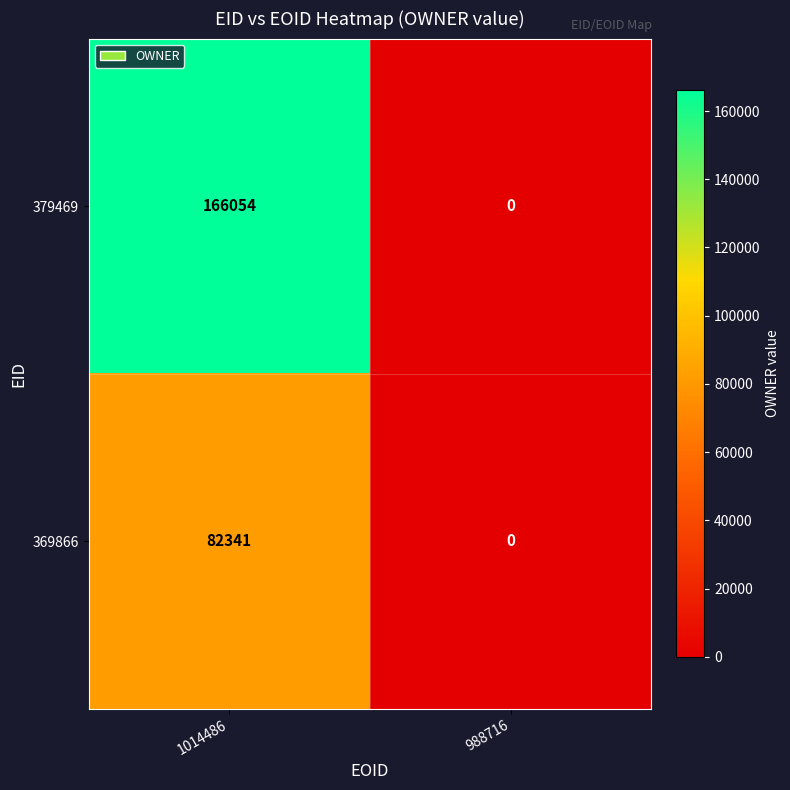

Rank the series by their average value, from lowest to highest.

369866, 379469